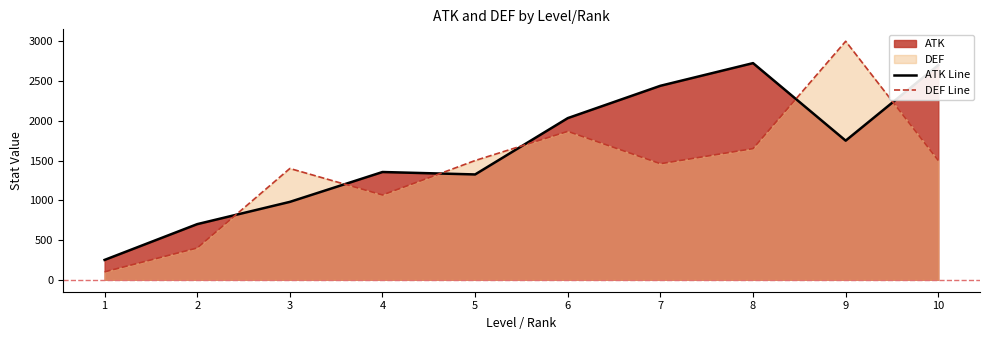

What is the maximum value shown in the chart?

3000.0